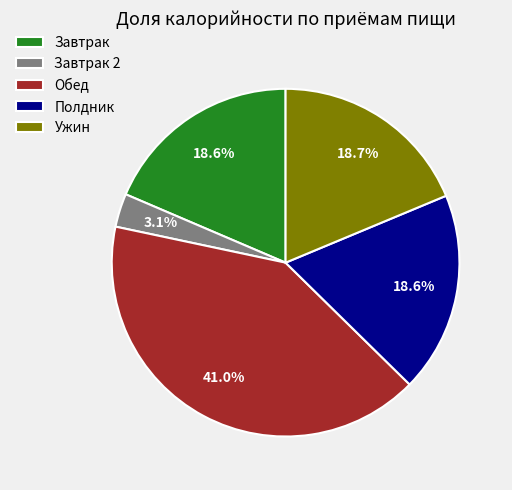

How many slices are in this pie chart?

5